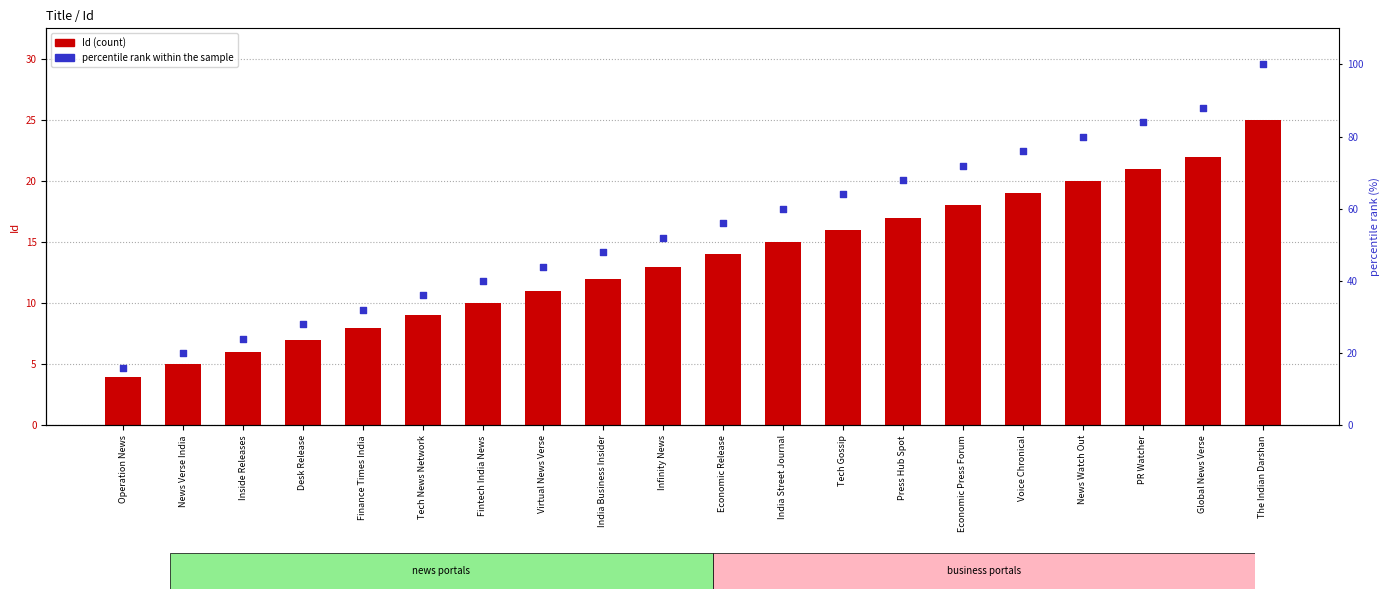

At which category is the sum across all series the highest?

The Indian Darshan